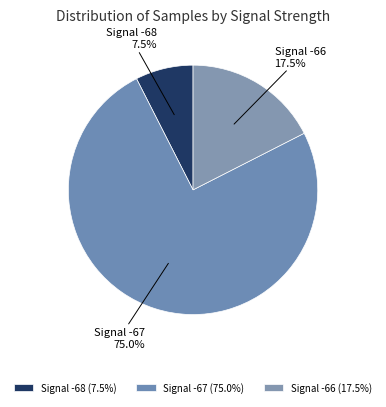

Between Signal -67 and Signal -68, which is larger?

Signal -67